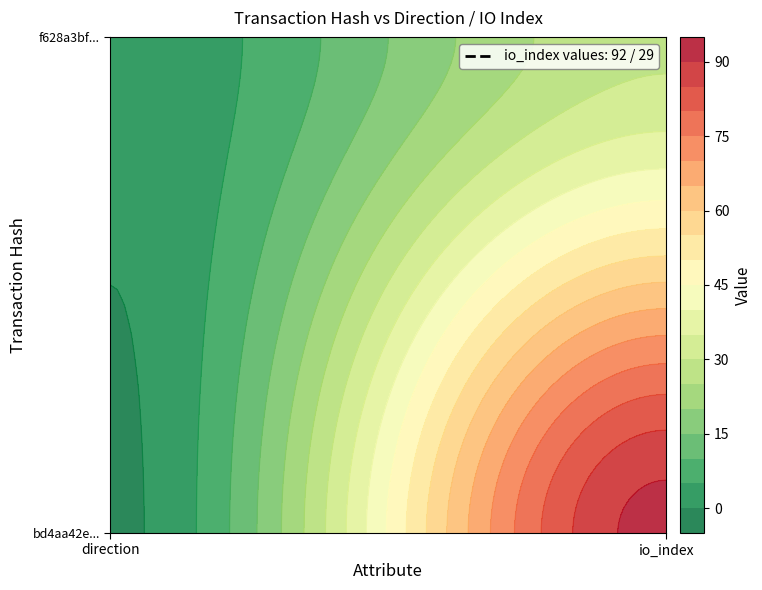

The bd4aa42e5e1812060545baebc8574c0e4d08de6 series shows 37 at 1. True or false?

False